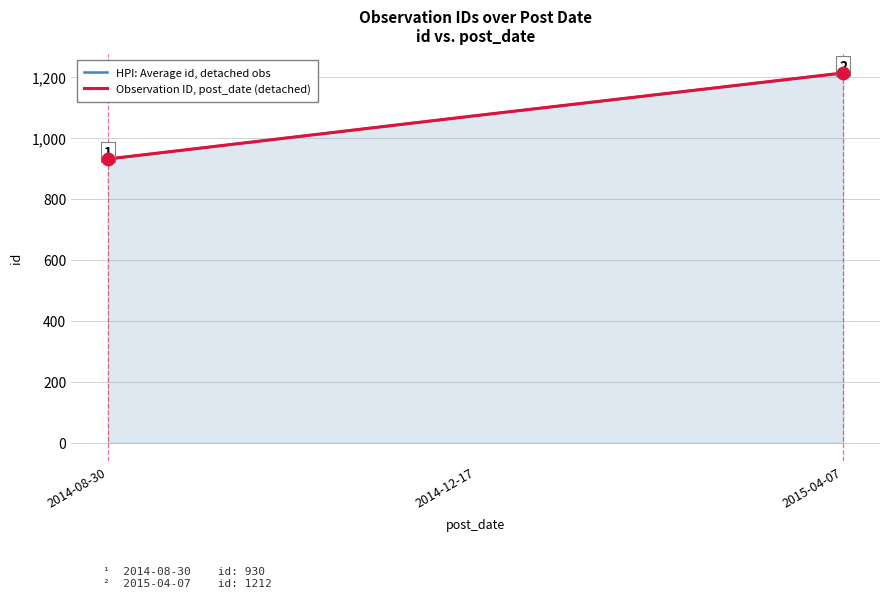

Which series has the widest spread of Y values?

HPI: Average id, detached obs